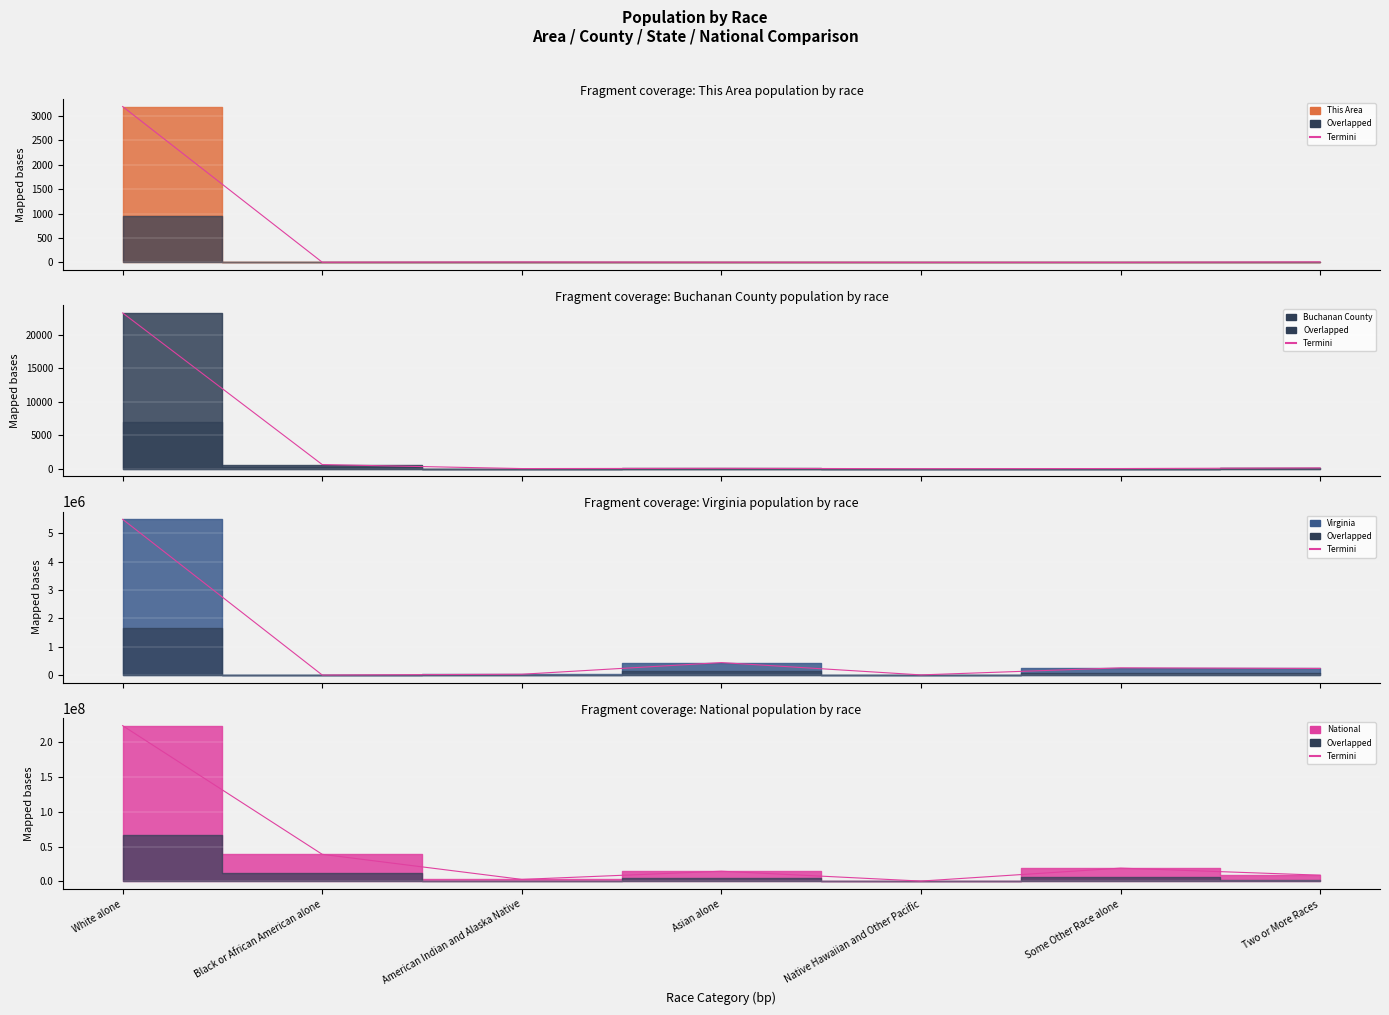

What value does the National series have at American Indian and Alaska Native?

2932248